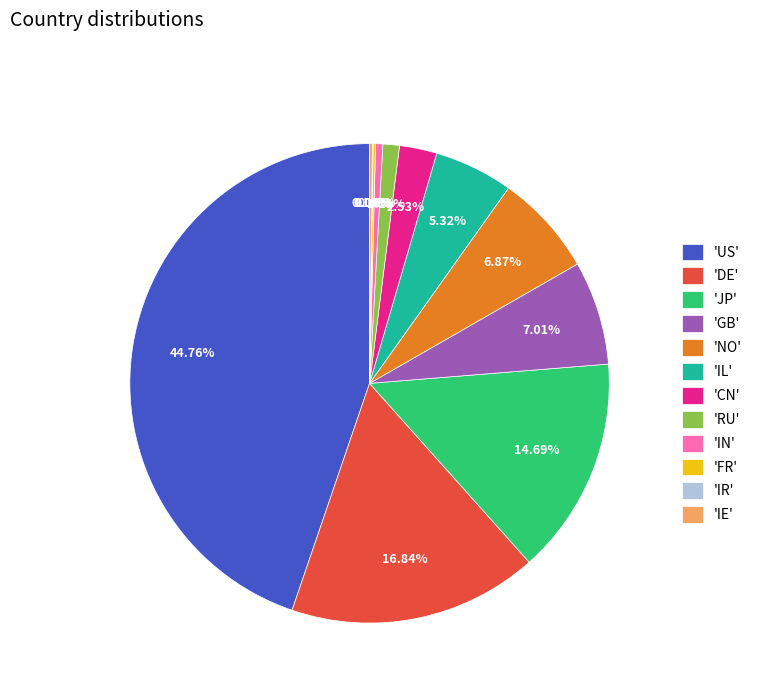

What is the largest slice in the pie chart?

'US'